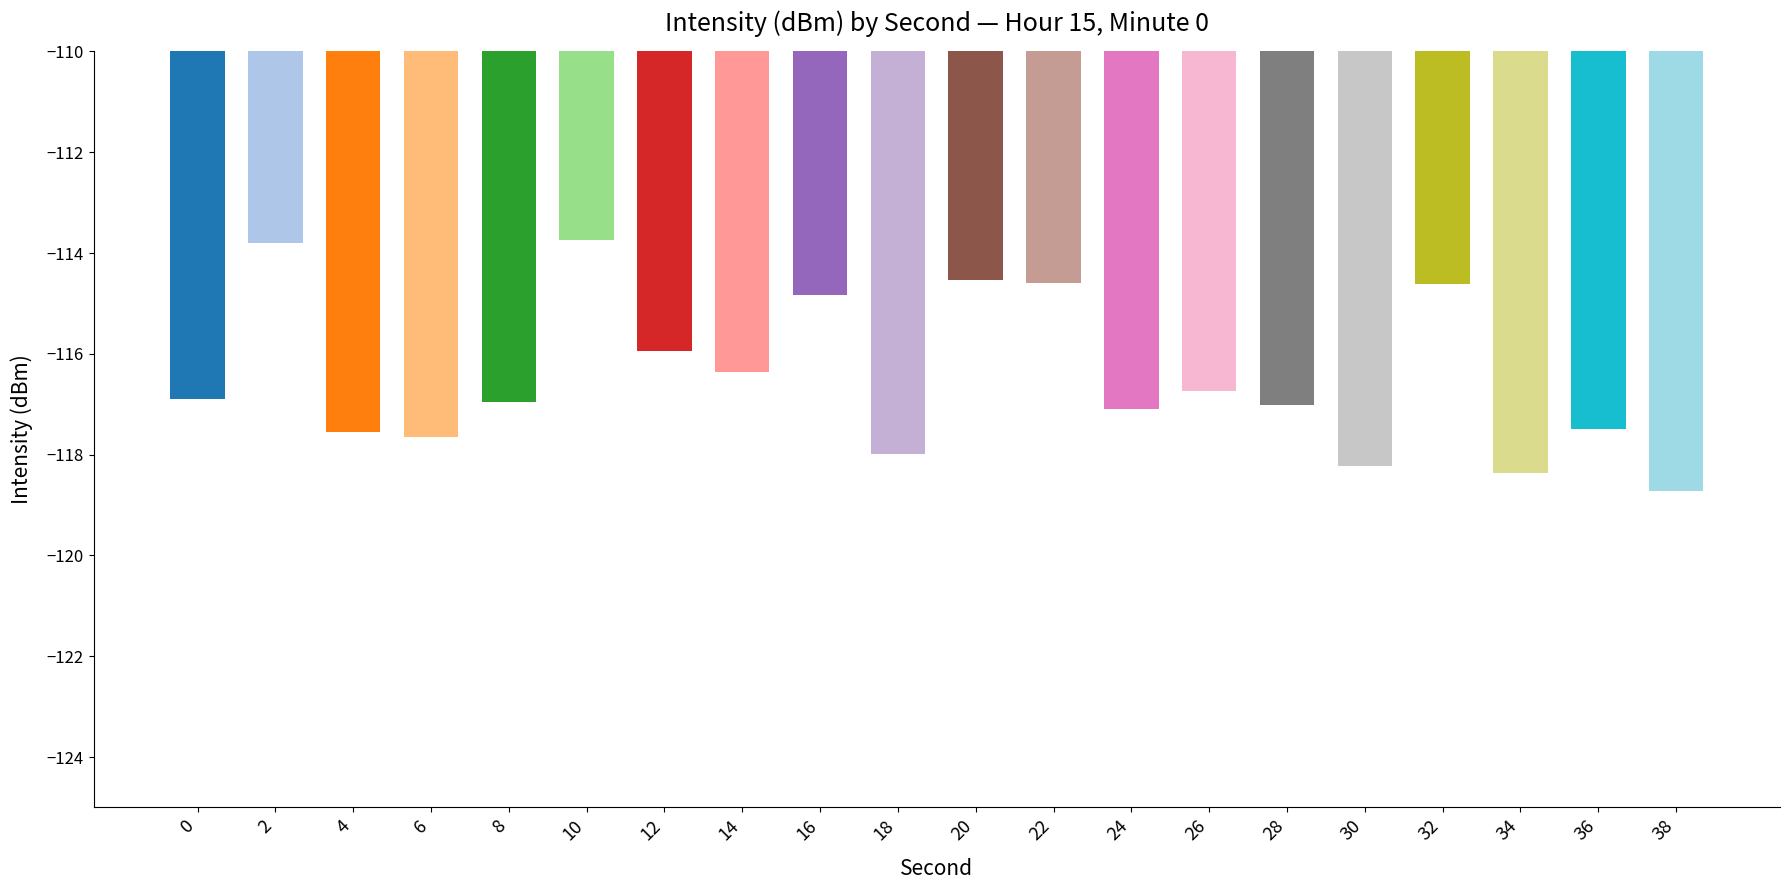

What is the average value?

-116.5